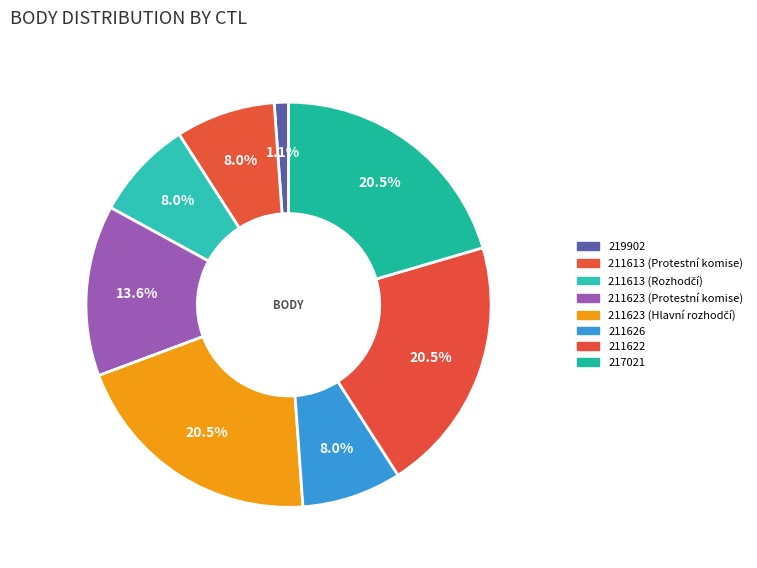

Count the number of slices in the pie.

8